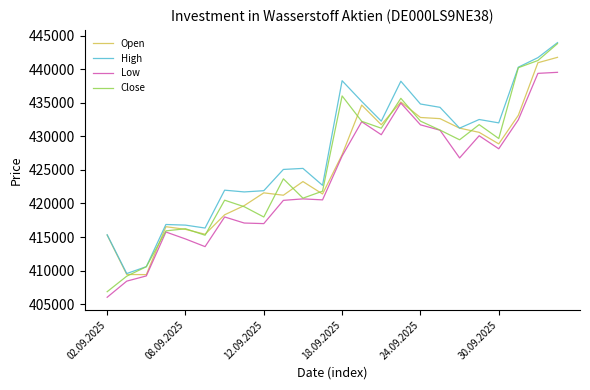

True or false: Low and High cross at least once.

False